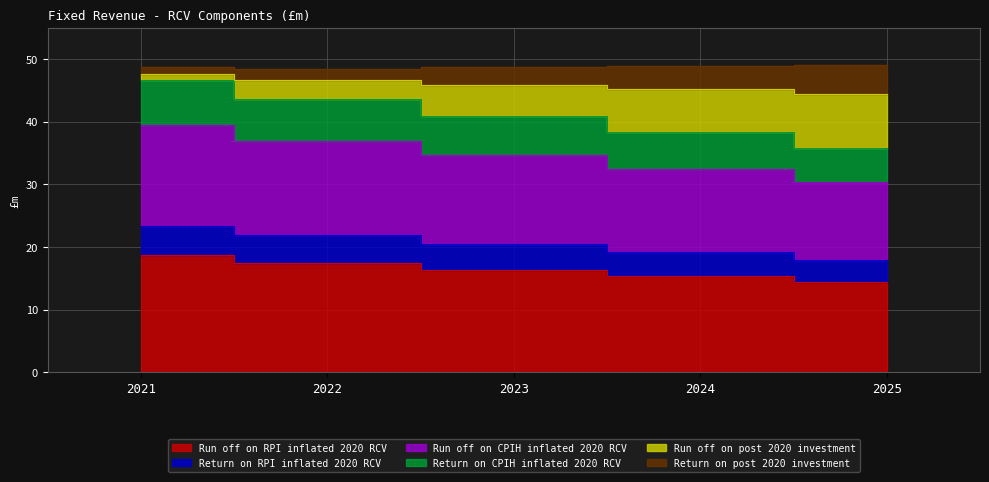

Between 2022 and 2024, which is larger?

2022